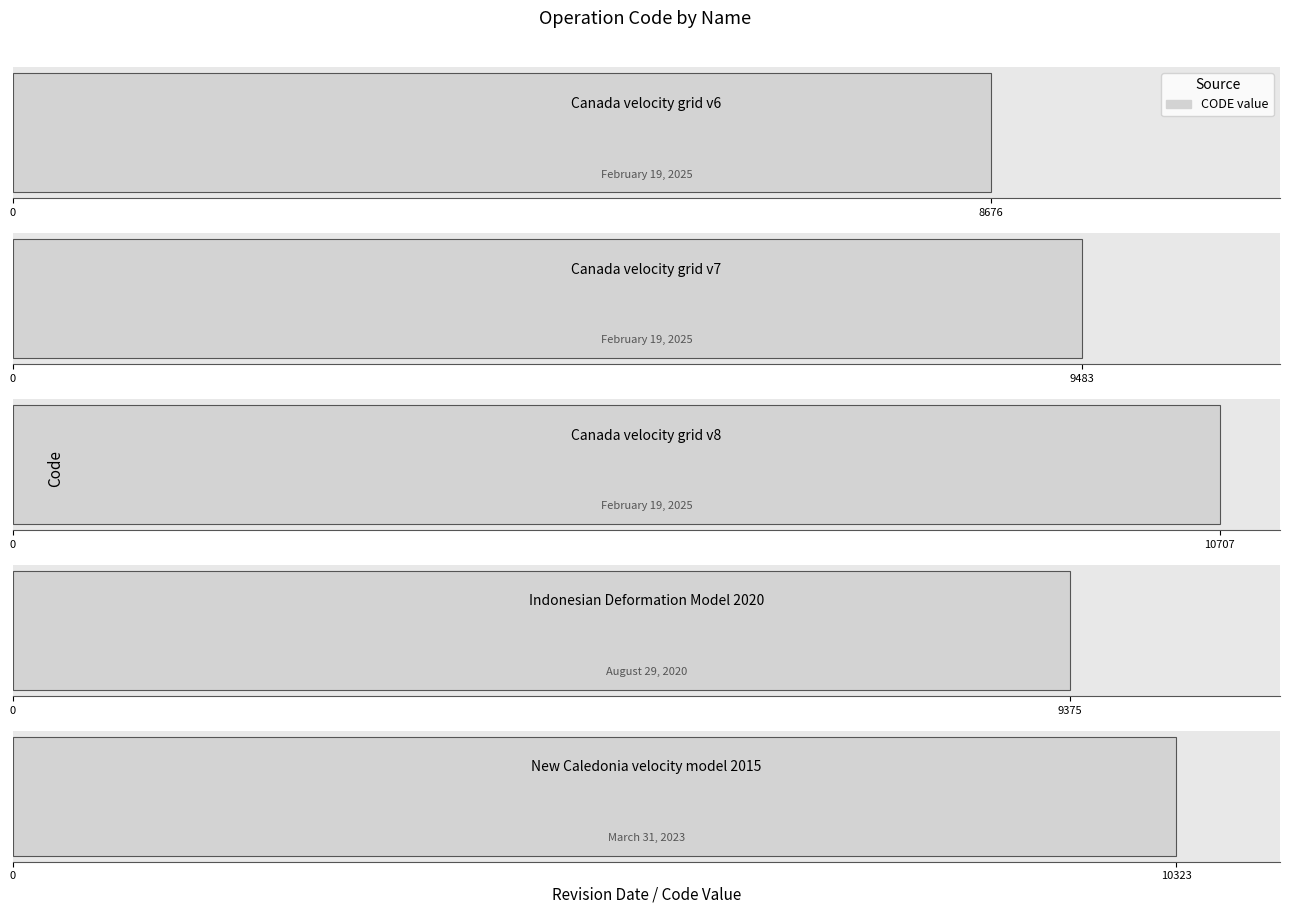

What is the sum of the values at New Caledonia velocity model 2015 and Indonesian Deformation Model 2020?

19698